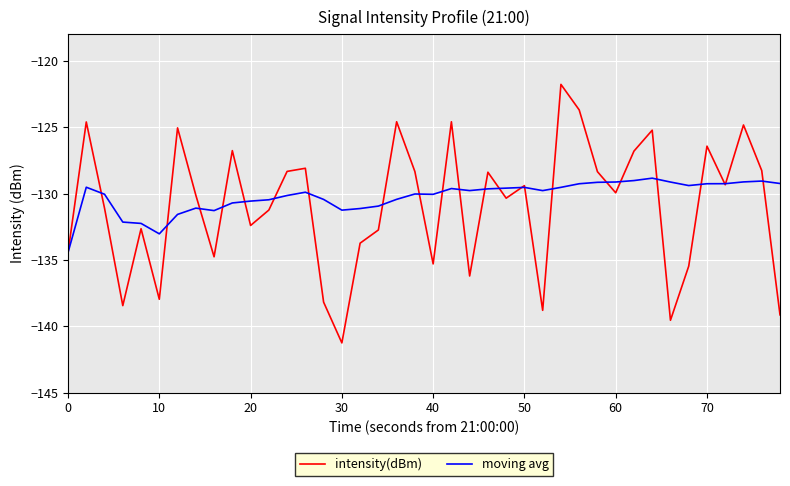

What is the minimum value for intensity(dBm)?

-141.2